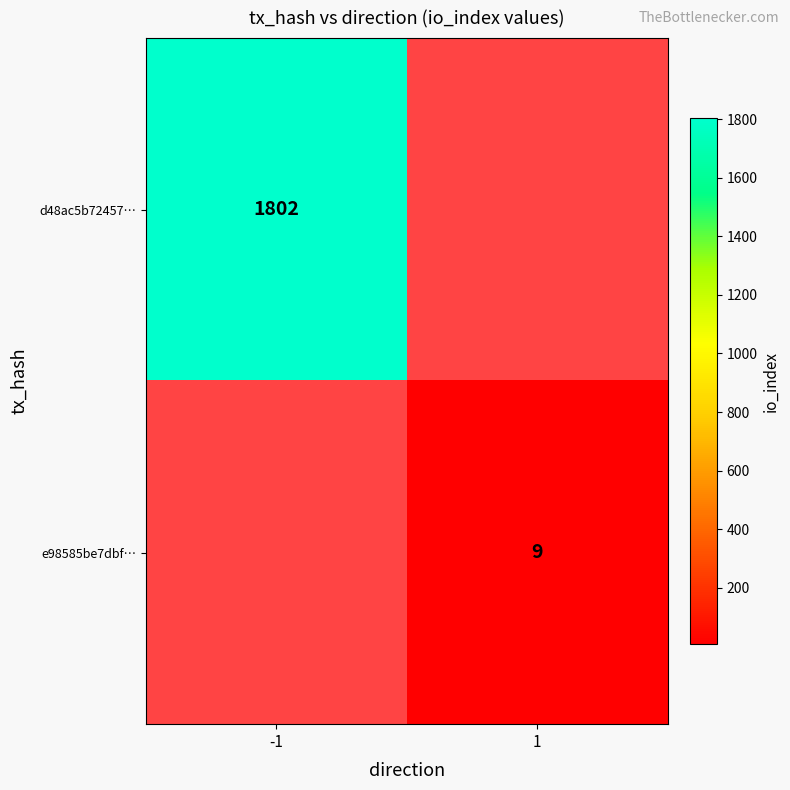

At which category does the chart reach its minimum across all series?

1